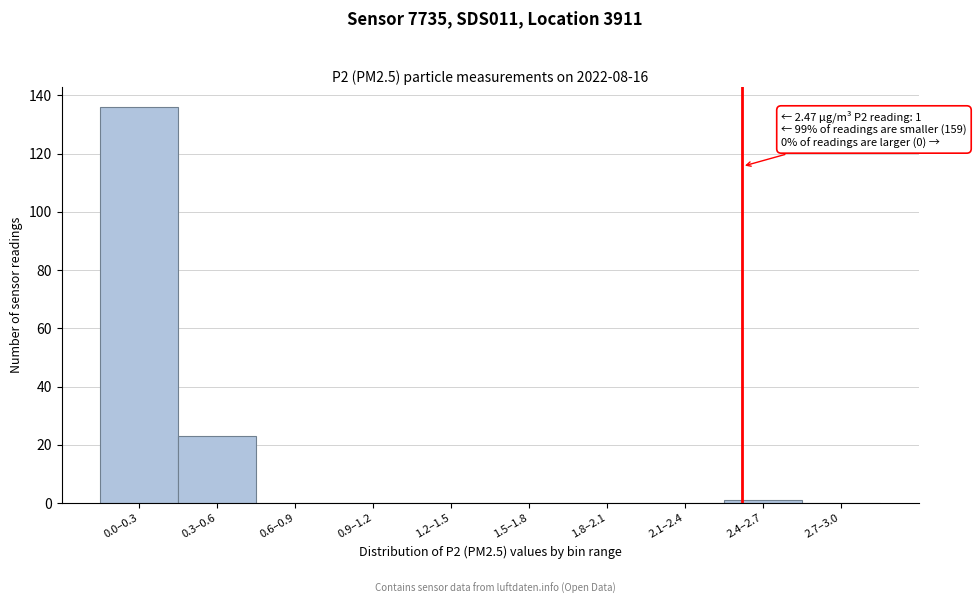

Reading left to right, transcribe all the data shown in this chart.

0.0–0.3=136	0.3–0.6=23	0.6–0.9=0	0.9–1.2=0	1.2–1.5=0	1.5–1.8=0	1.8–2.1=0	2.1–2.4=0	2.4–2.7=1	2.7–3.0=0